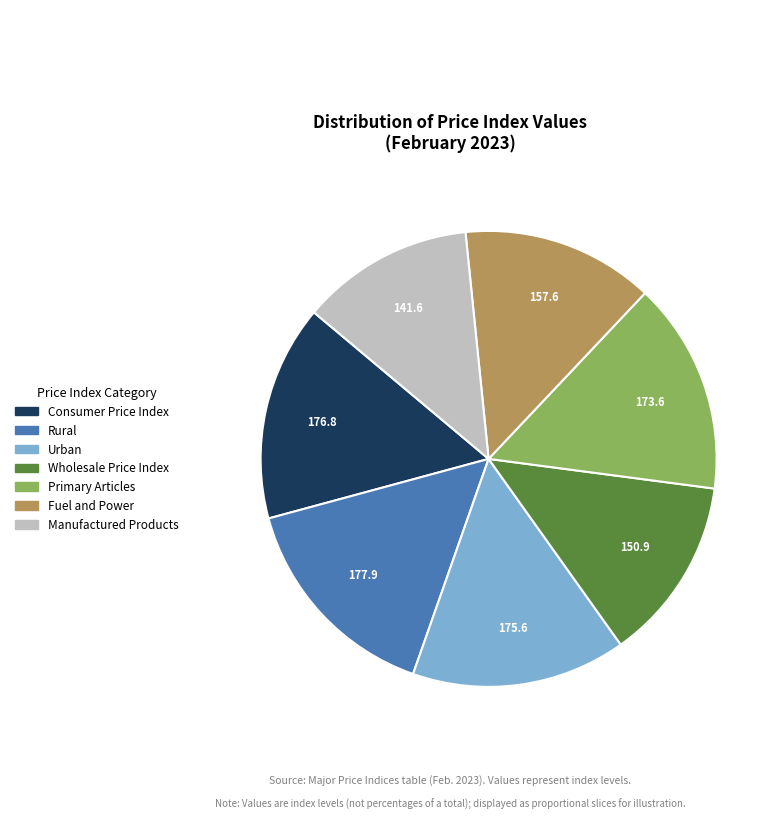

Between Fuel and Power and Urban, which is larger?

Urban